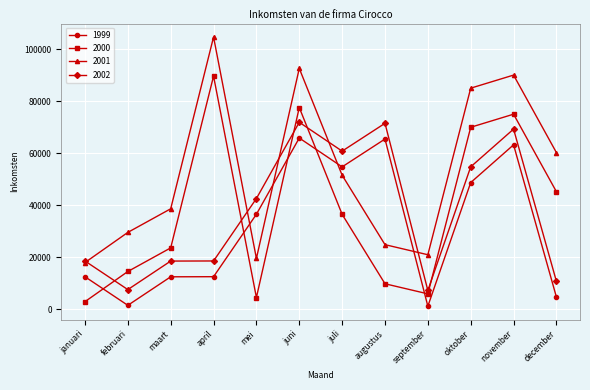

What position from the right is maart?

10